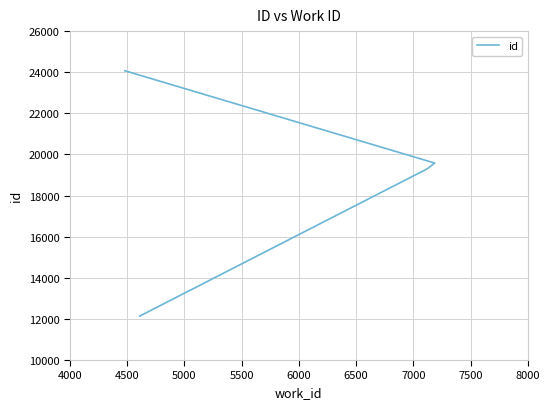

Rank the categories by value from lowest to highest.

4000, 4500, 5000, 5500